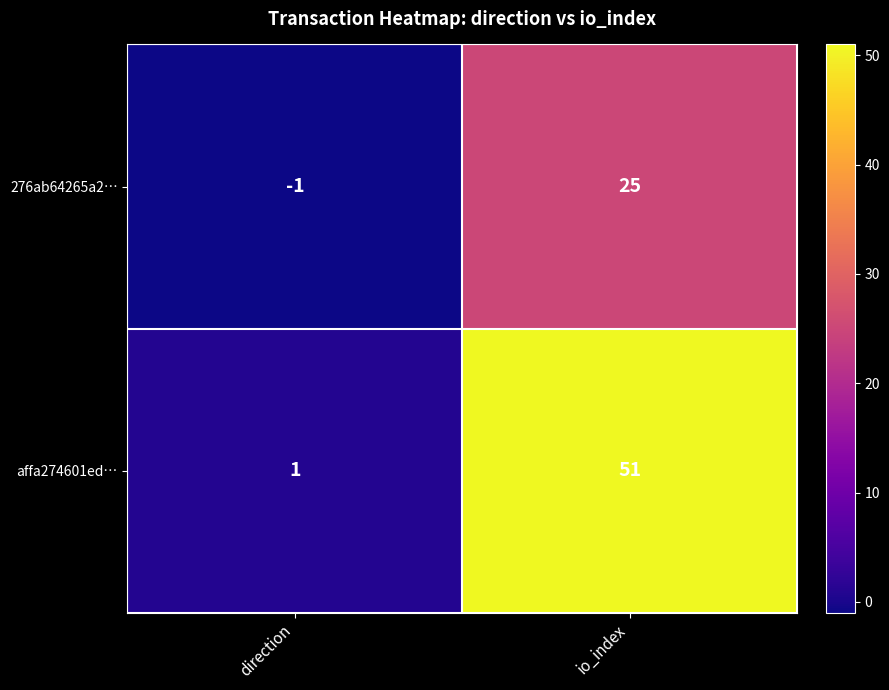

How many categories are shown in the chart?

2